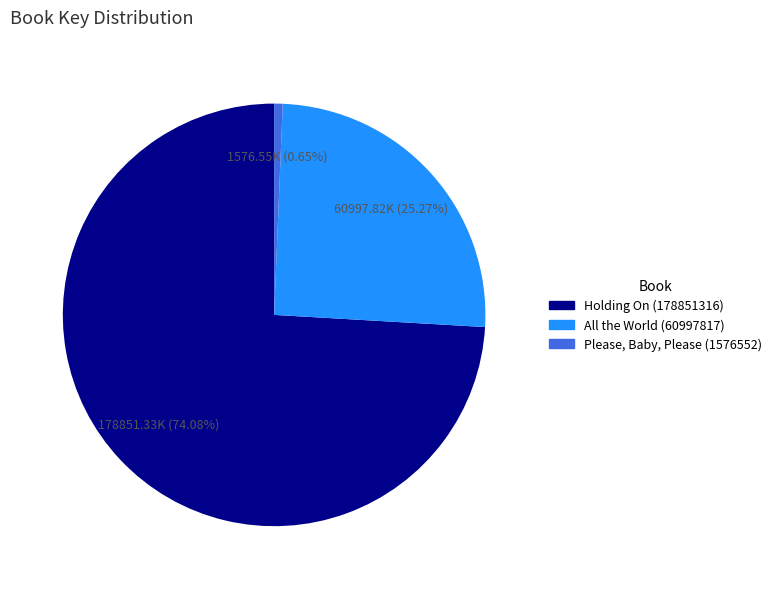

What is the ratio of the value at All the World (60997817) to the value at Holding On (178851316)?

0.3